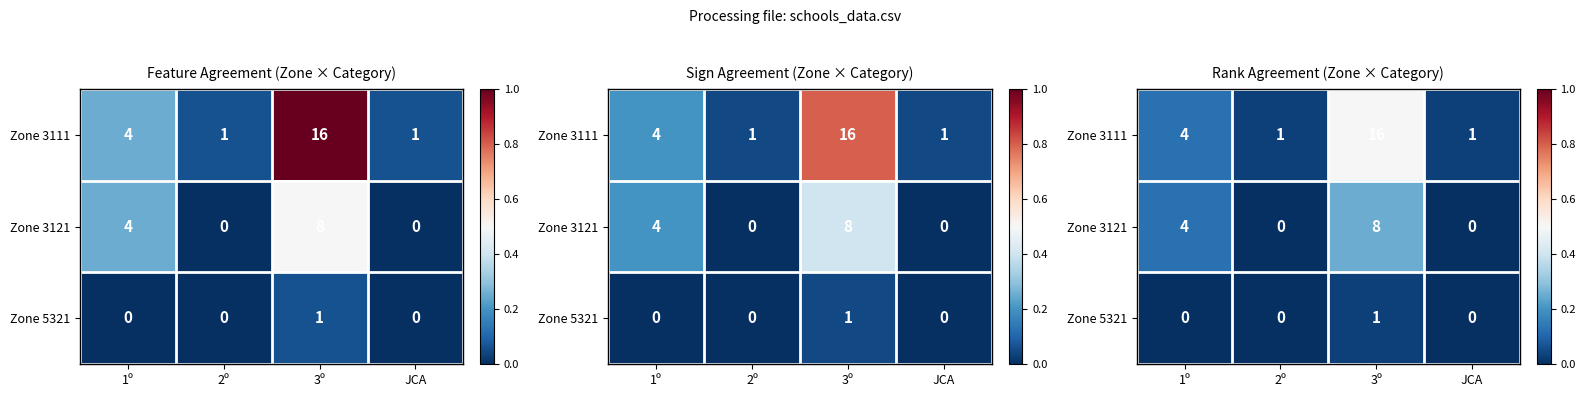

List the labels in order of Zone 3121 value, largest first.

3º, 1º, 2º, JCA